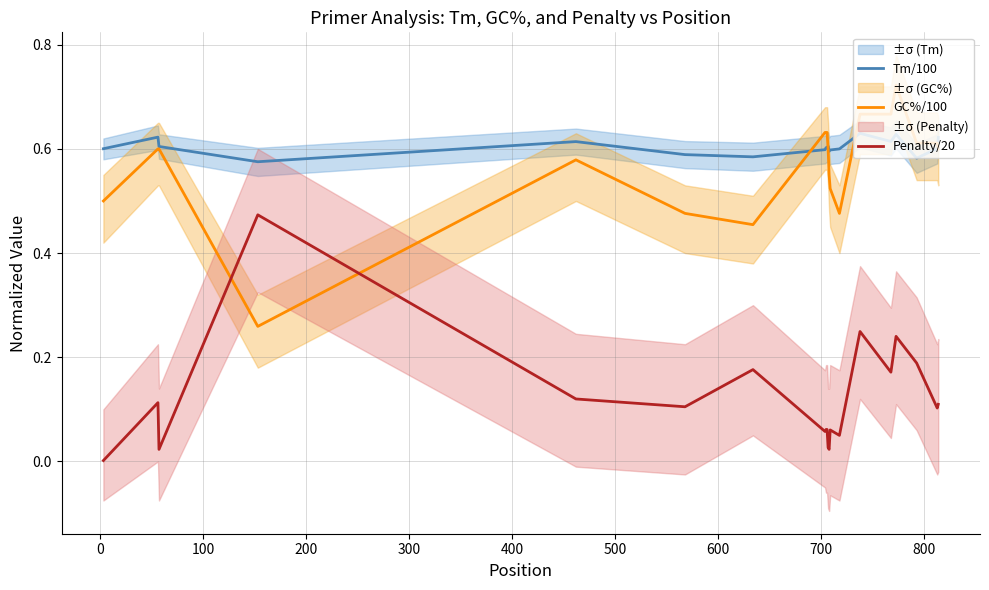

How many times do Penalty/20 and GC%/100 cross each other?

2